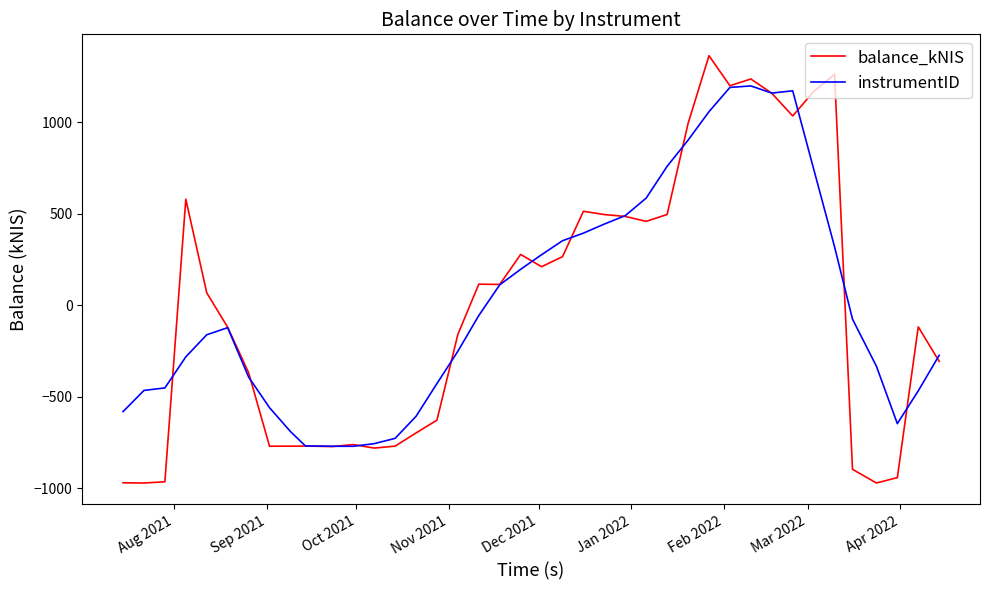

Which series has the widest spread of values?

balance_kNIS